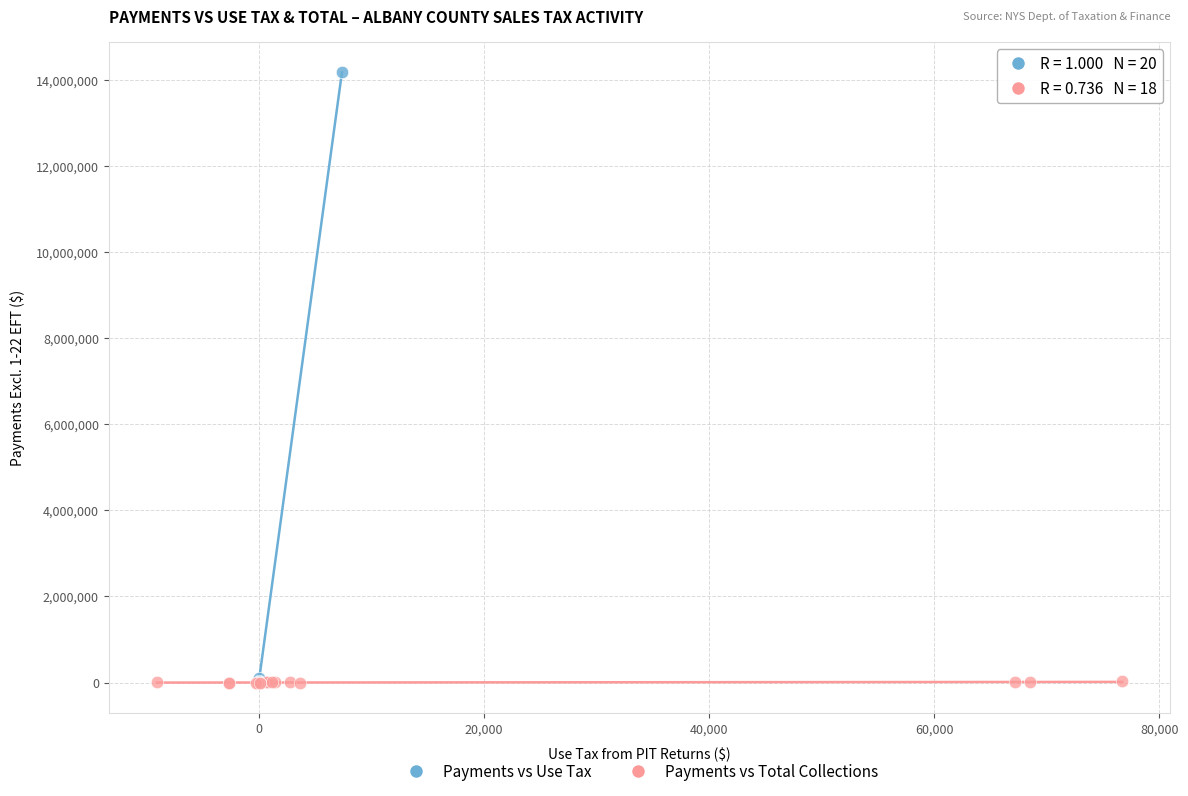

Which series has the widest spread of Y values?

Payments vs Use Tax